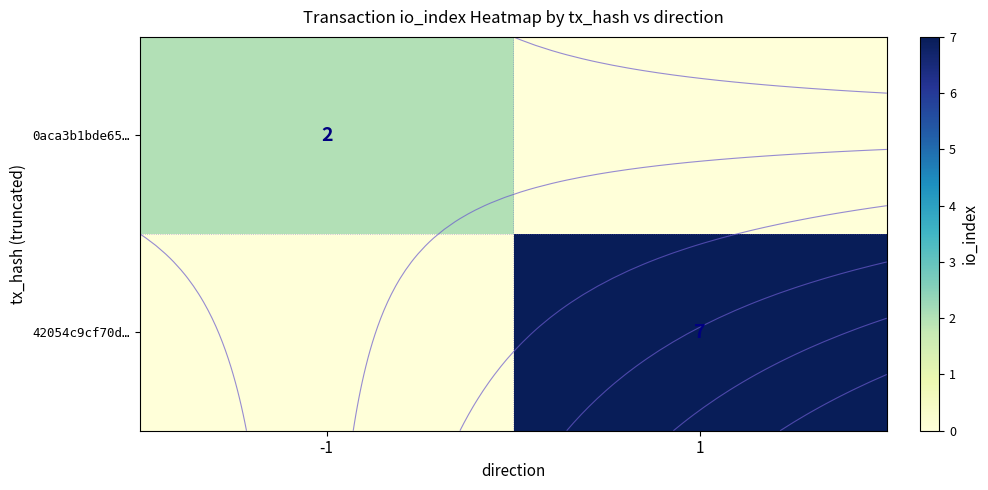

At which label does 0aca3b1bde65… reach its minimum?

1